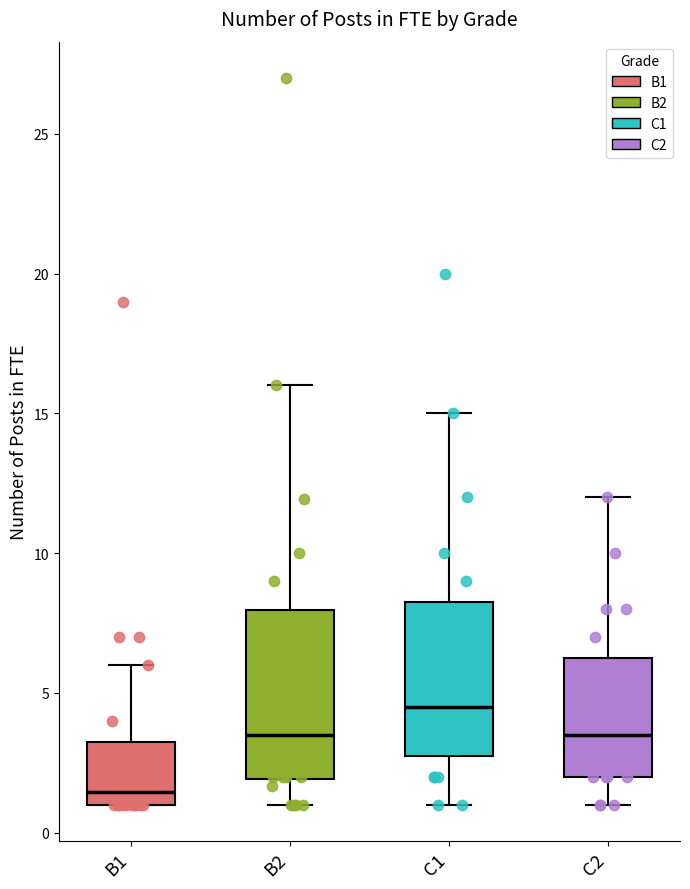

Which box's median line is the lowest?

B1